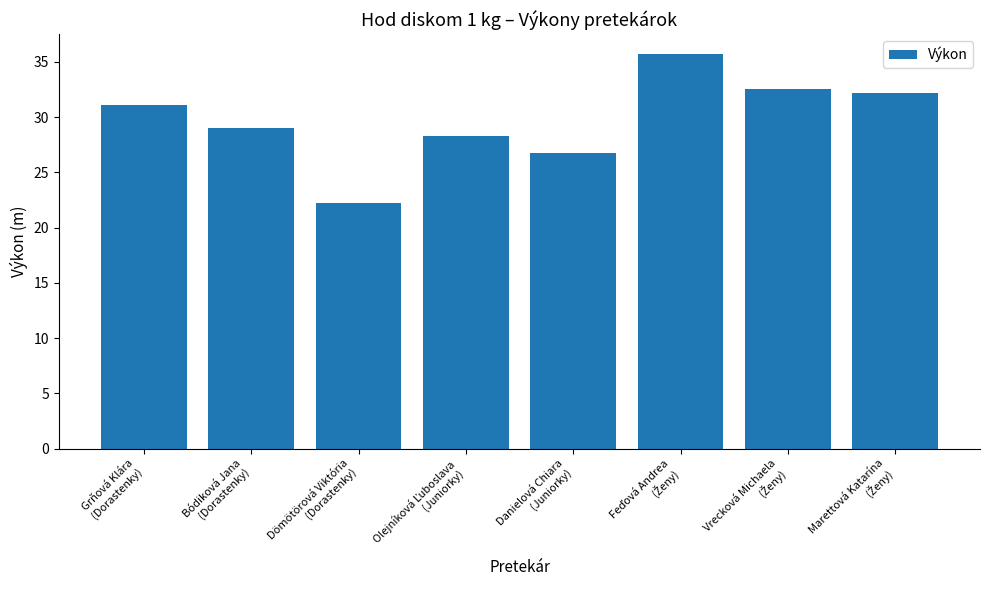

Is it true that the value at Dömötörová Viktória
(Dorastenky) is 5.8?

False